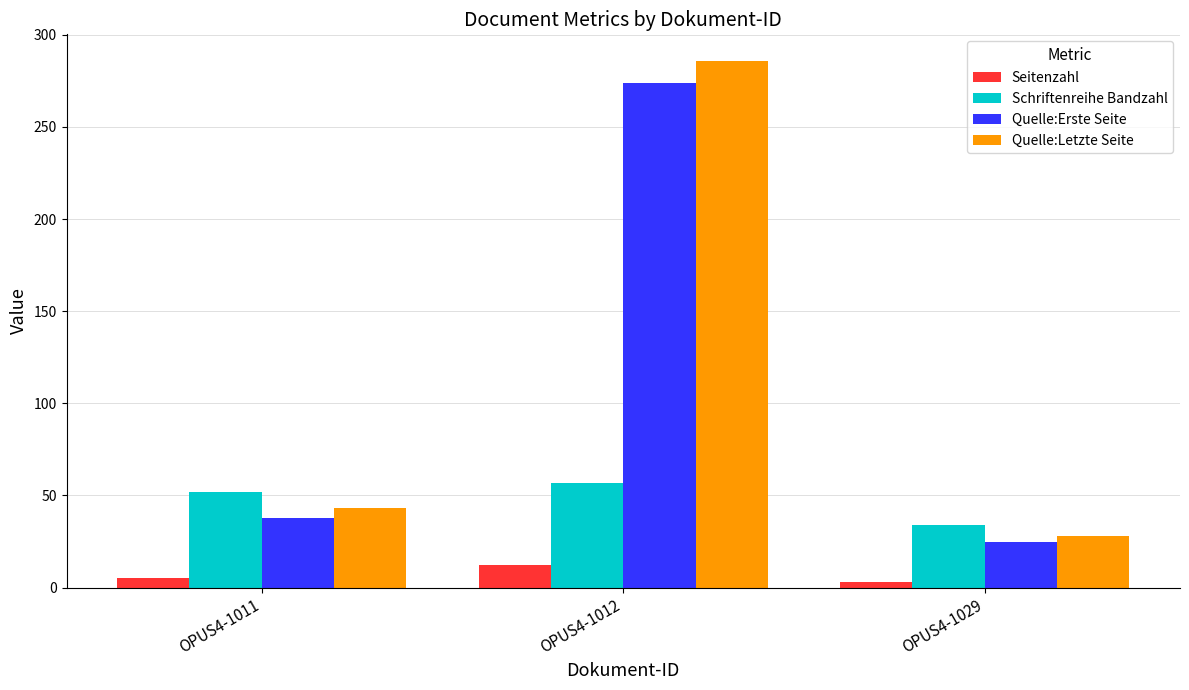

What is the greatest value displayed?

286